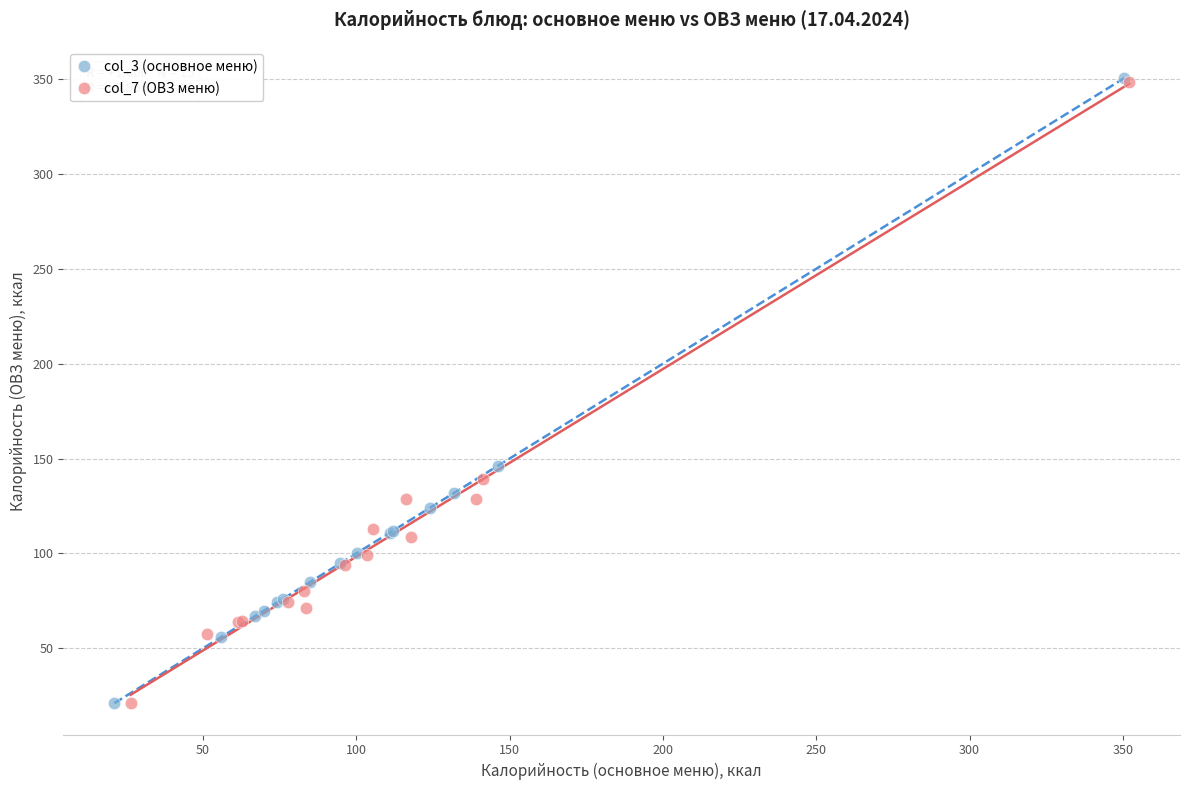

Which series has the largest Y range (max minus min)?

col_3 (основное меню)